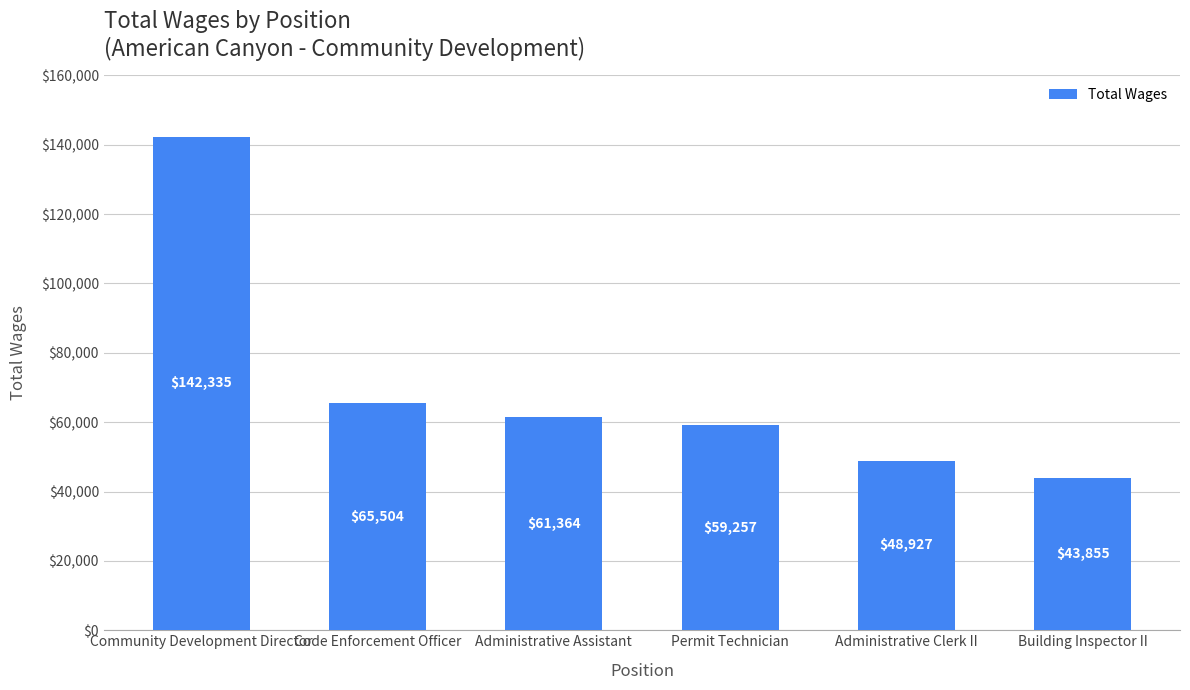

Which has a higher value, Administrative Clerk II or Permit Technician?

Permit Technician